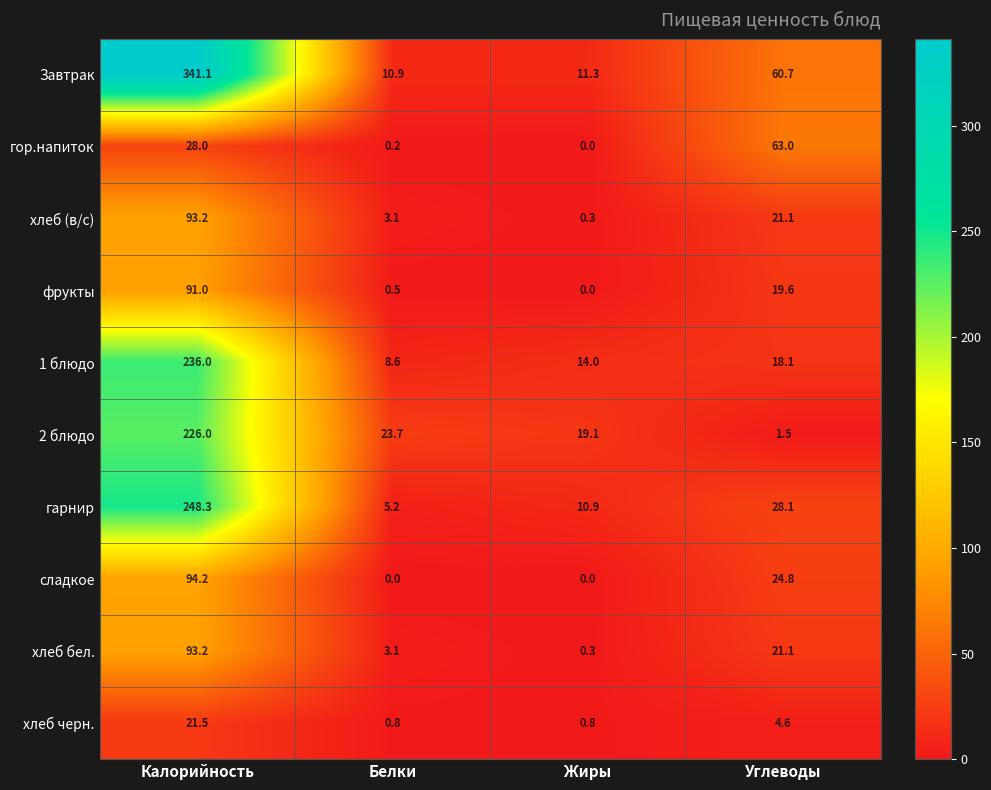

What value does the фрукты series have at Белки?

0.5